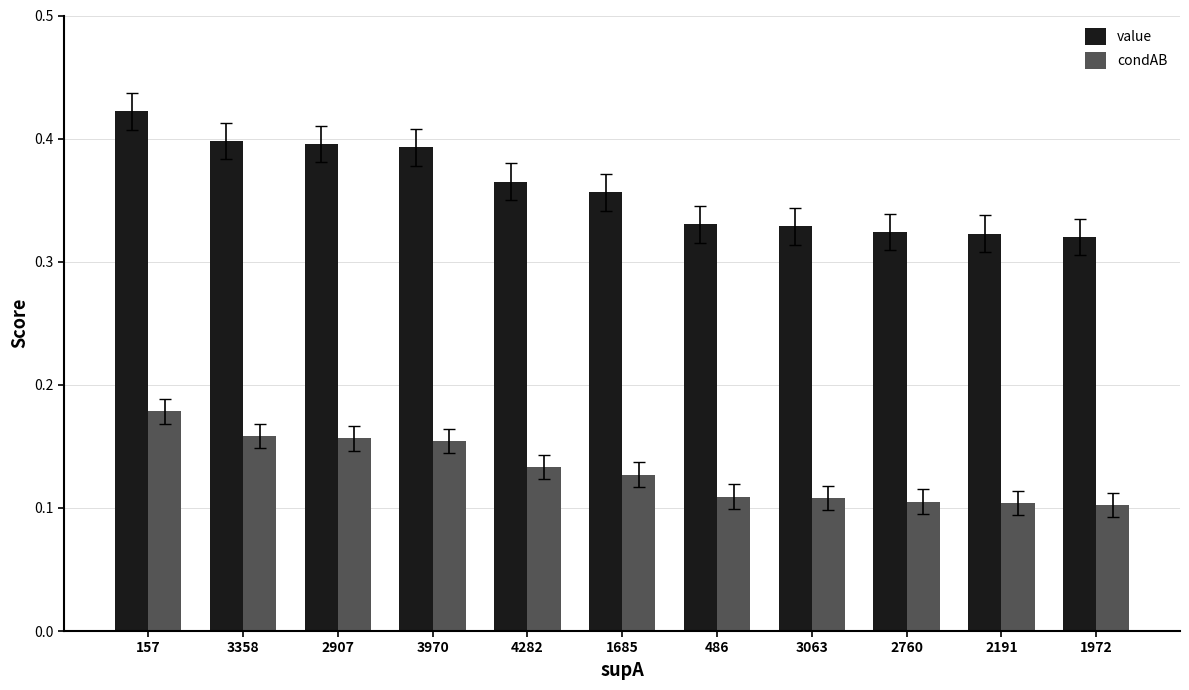

Is the value of condAB at 2907 greater than the value of value at 1685?

No